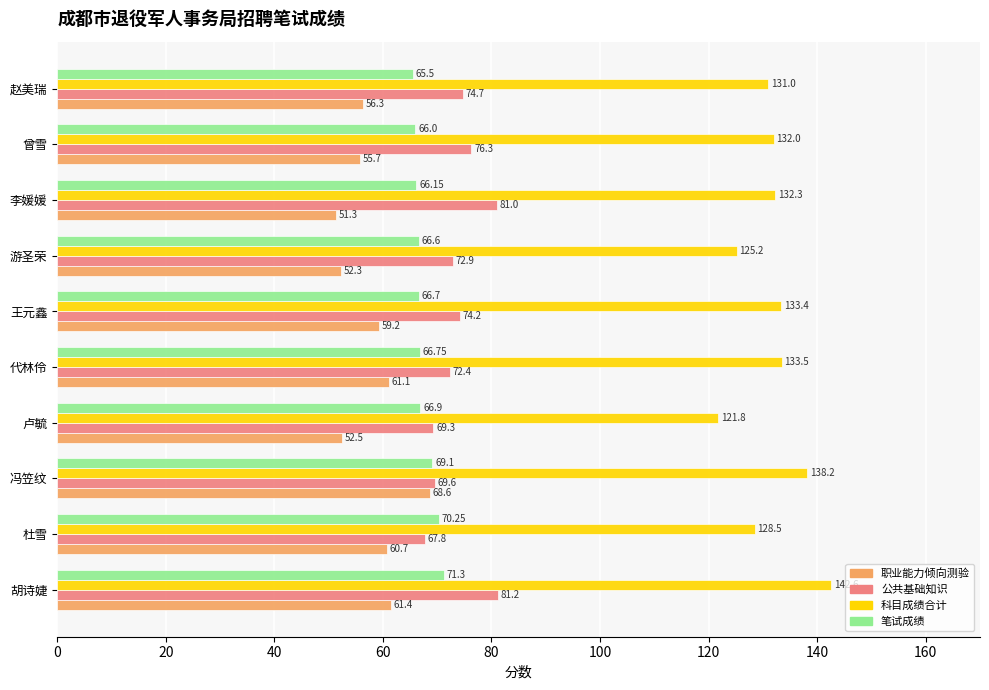

How many categories are shown in the chart?

10